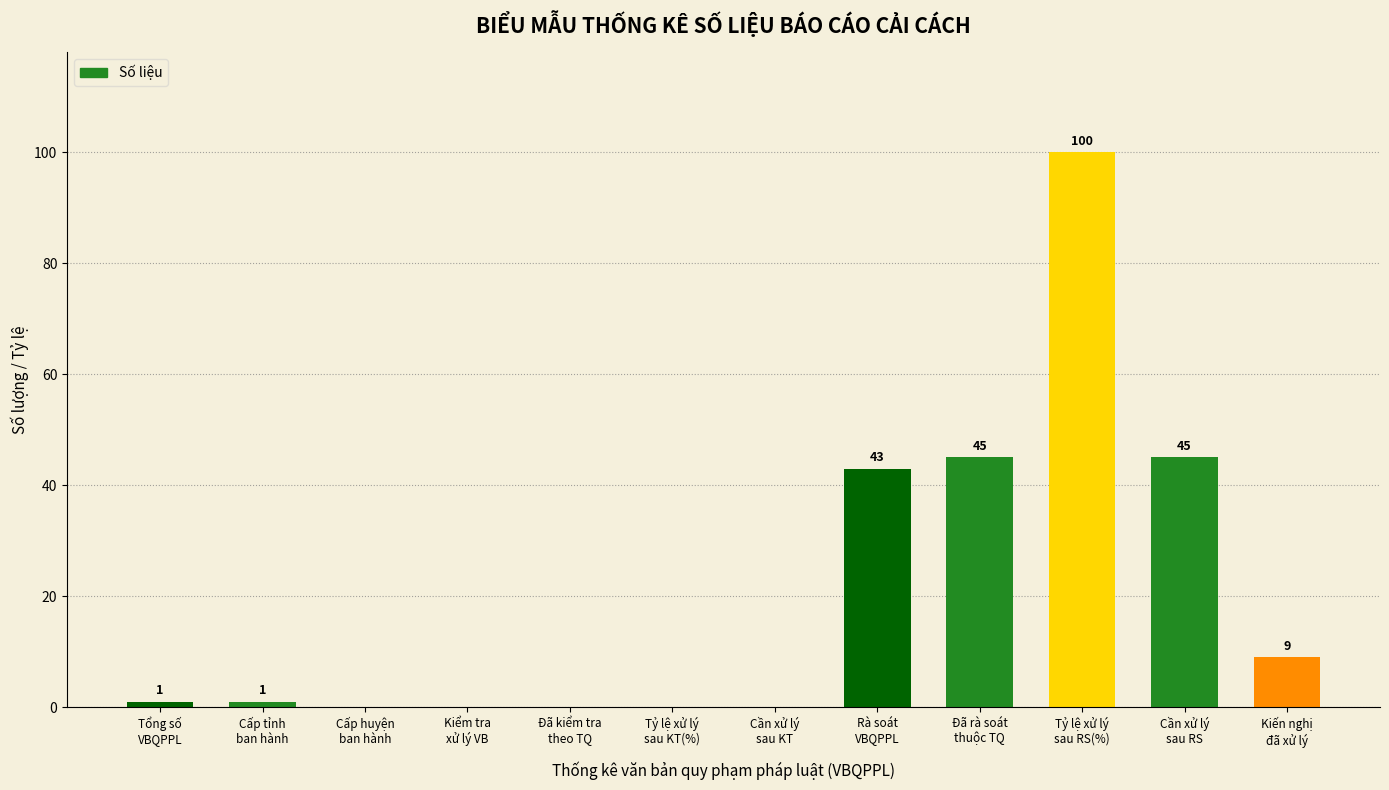

Which has a higher value, Tổng số
VBQPPL or Rà soát
VBQPPL?

Rà soát
VBQPPL